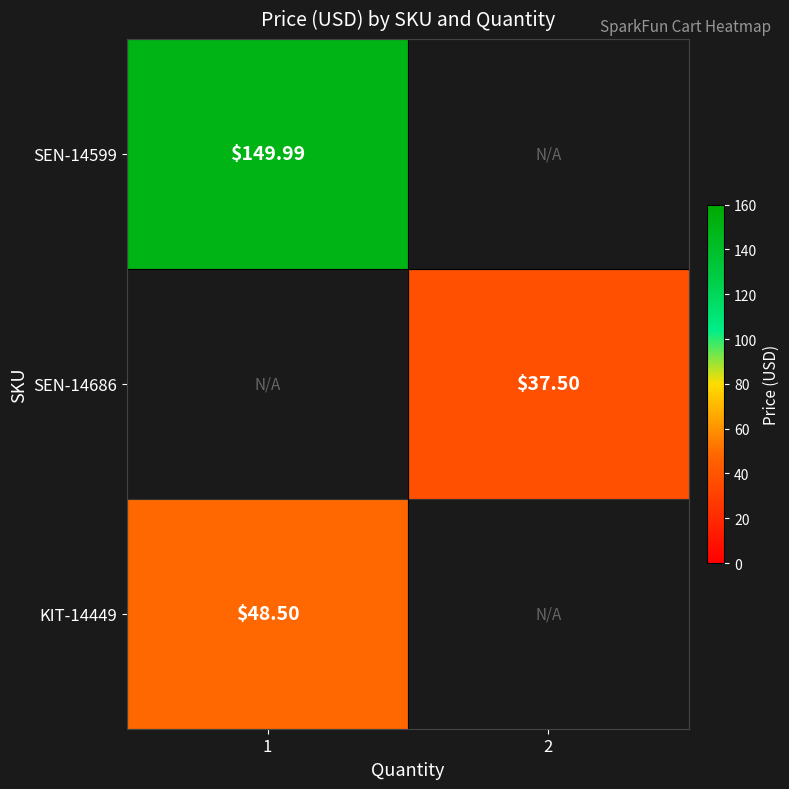

Which category has the highest value across all series?

1